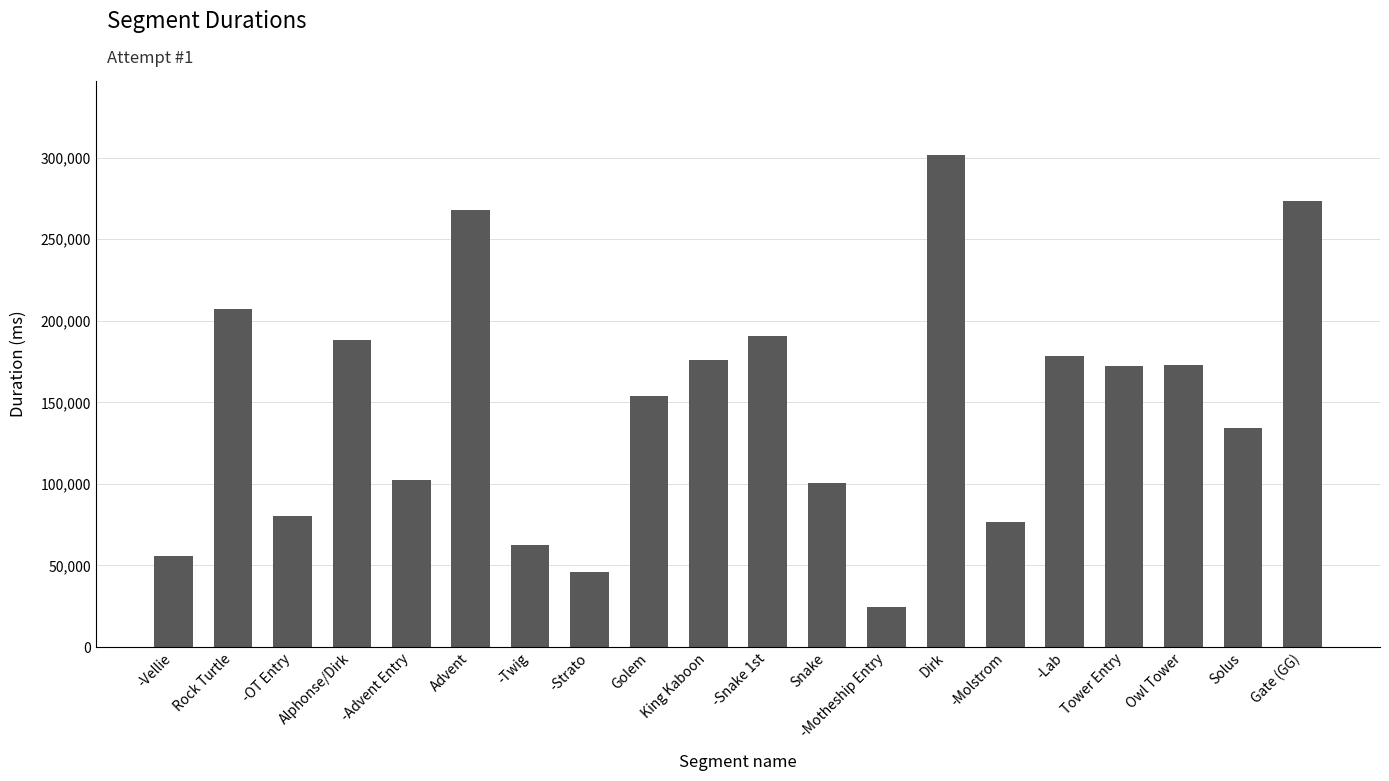

Which category has the lowest value across all series?

-Motheship Entry